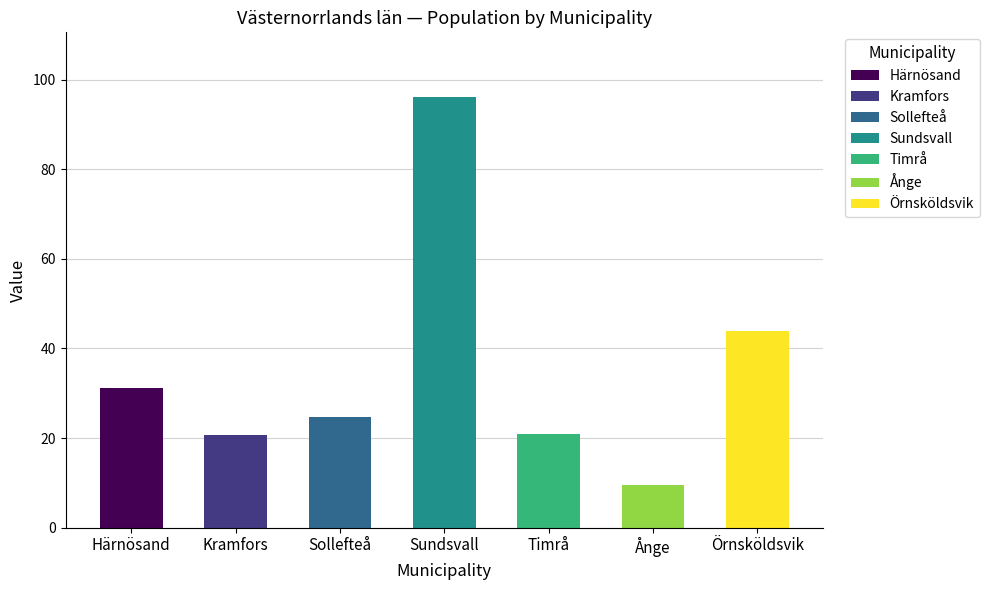

How many bars are there in total?

7